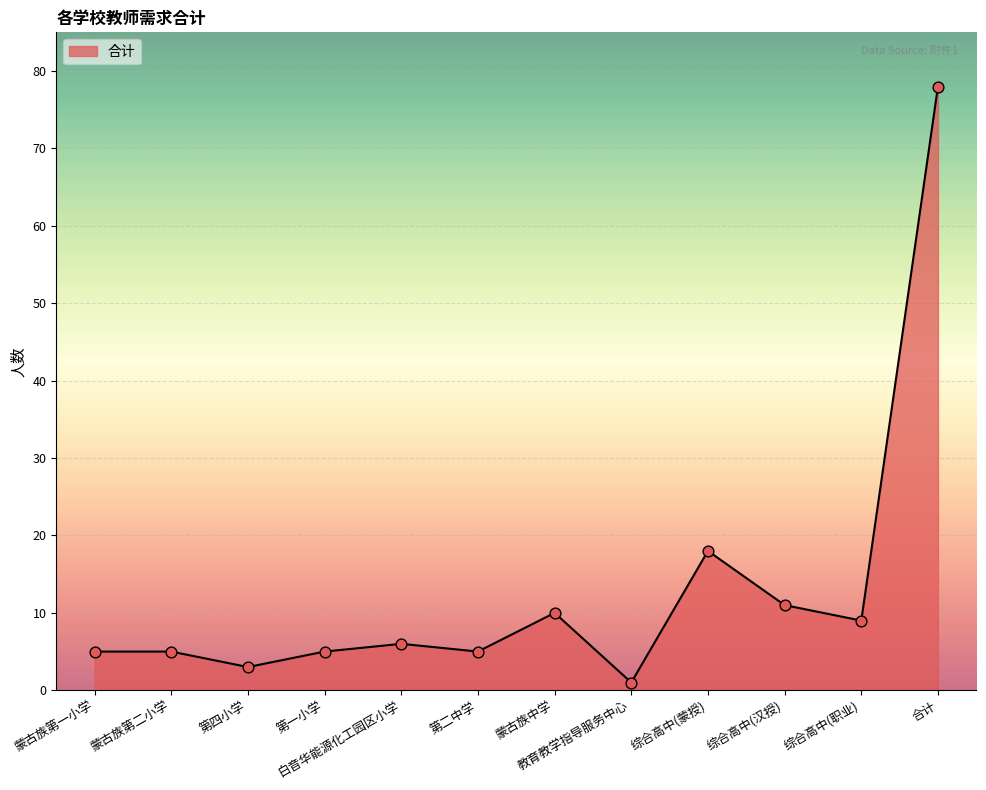

Which has a higher value, 教育教学指导服务中心 or 综合高中(蒙授)?

综合高中(蒙授)